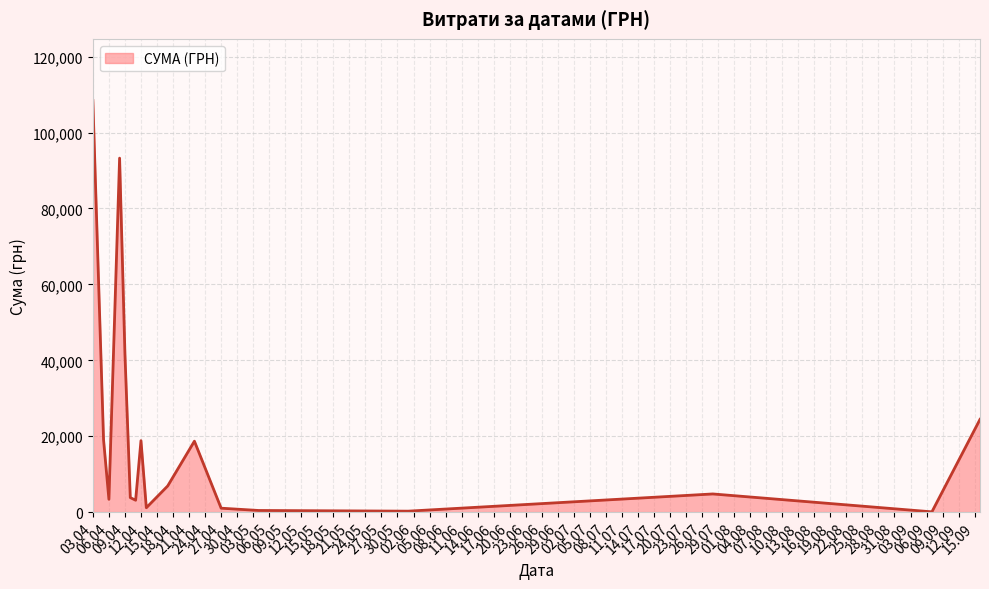

What is the difference between the maximum and minimum values?

108337.5